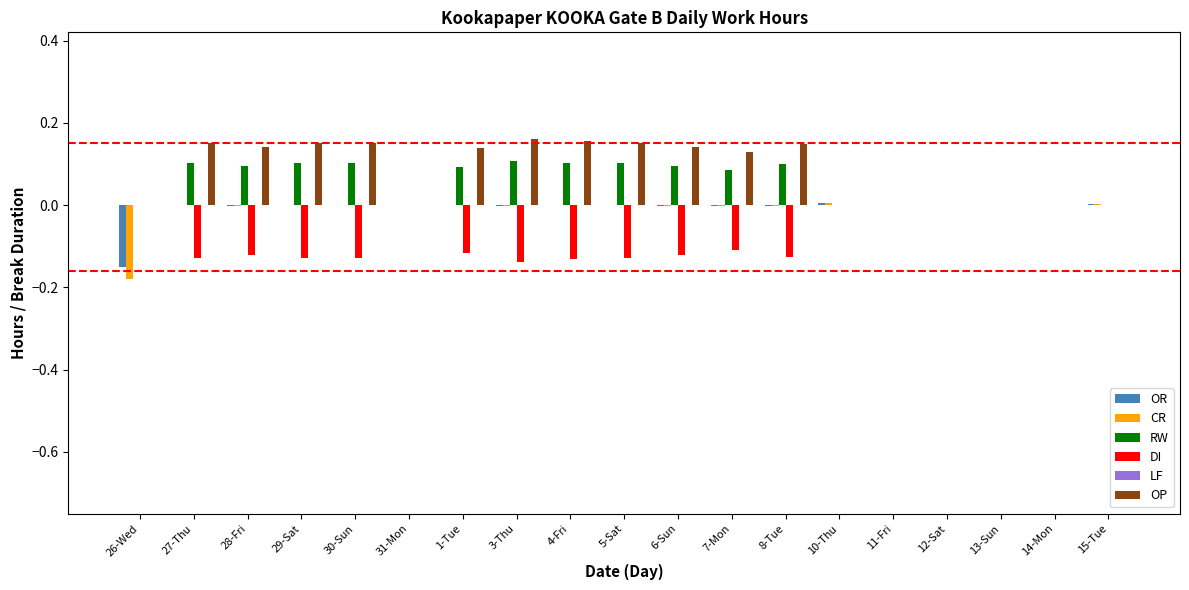

How many distinct data groups are displayed?

5